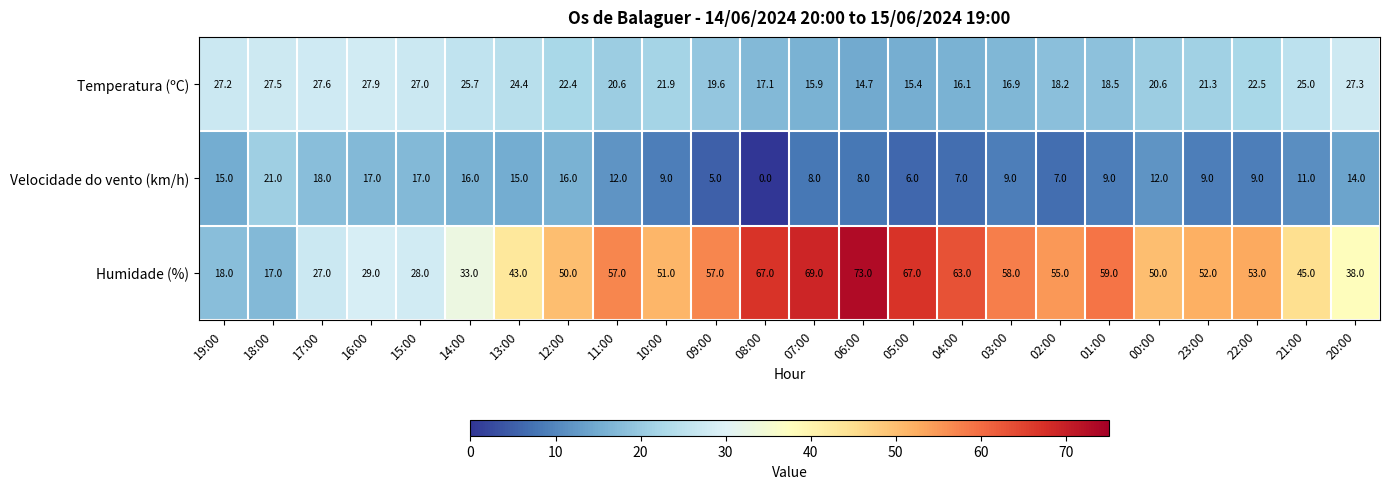

Rank the series by their maximum value, from lowest to highest.

Velocidade do vento (km/h), Temperatura (ºC), Humidade (%)